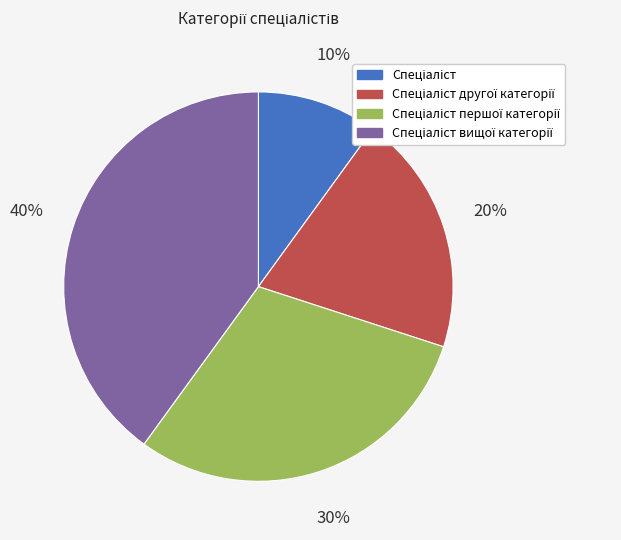

Is there any slice that represents more than half of the pie?

No